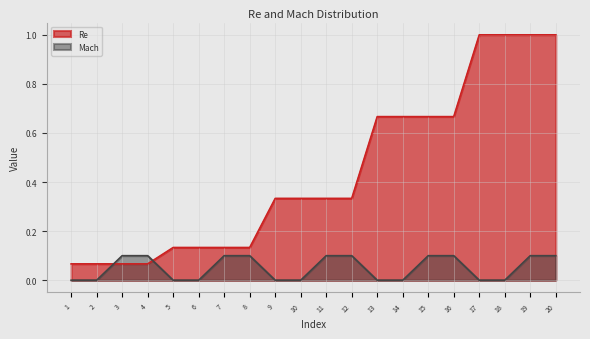

What is the greatest value displayed?

1.0